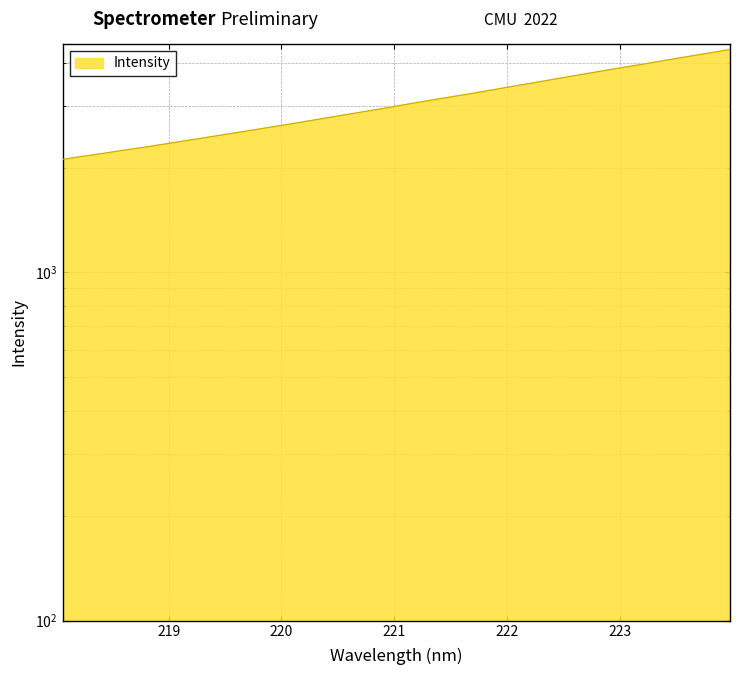

Between 218.2508 and 219.9712, which is larger?

219.9712